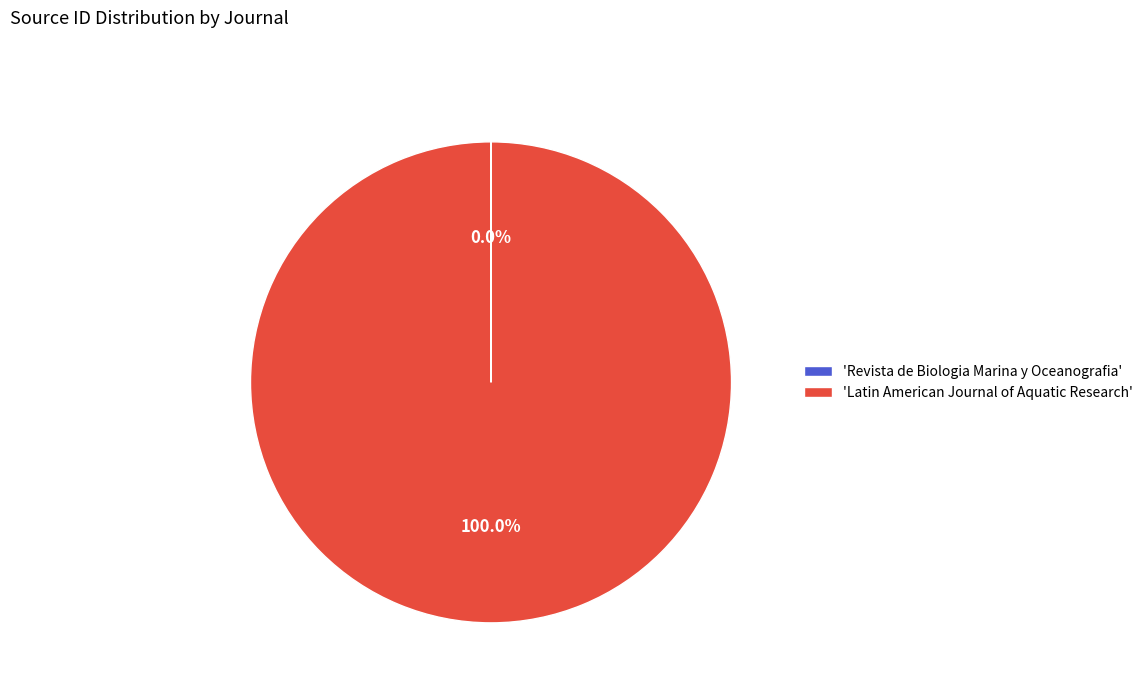

Which slice is the largest?

'Latin American Journal of Aquatic Research'